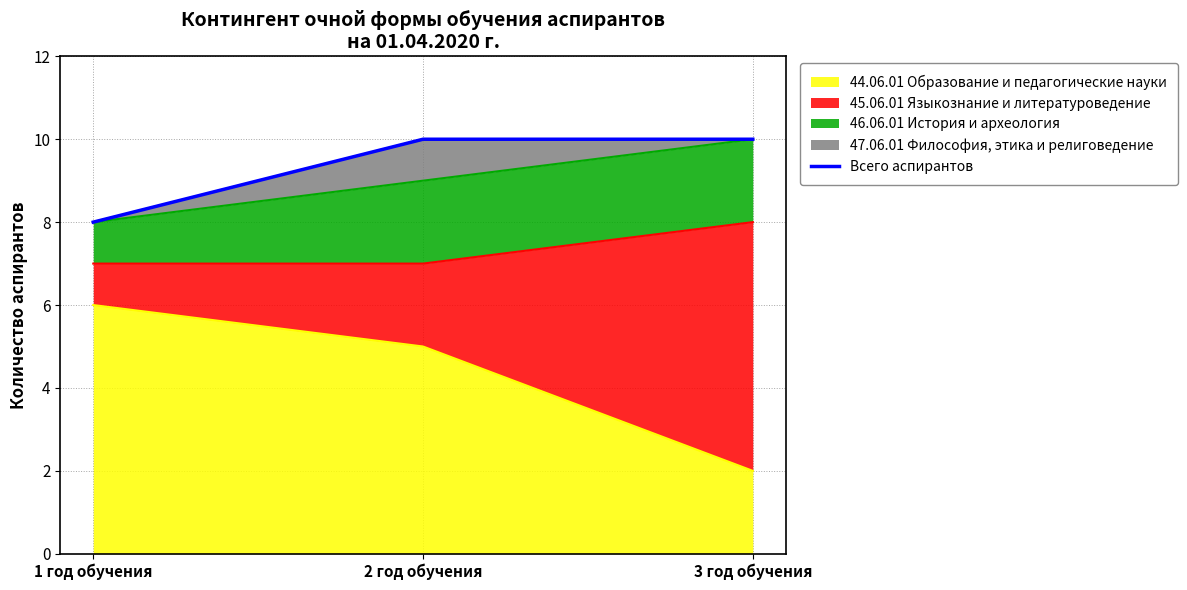

How many lines are shown in the chart?

1